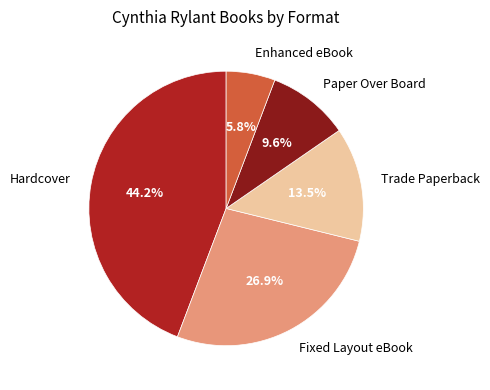

Which category has the biggest portion of the pie?

Hardcover